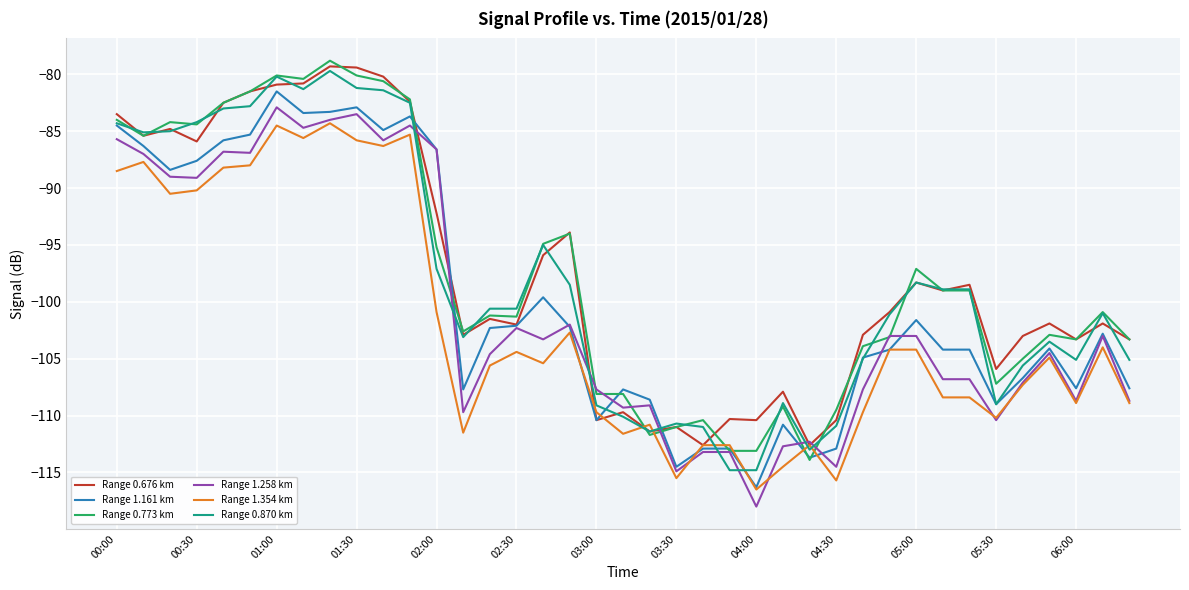

True or false: Range 0.773 km and Range 0.676 km cross at least once.

True